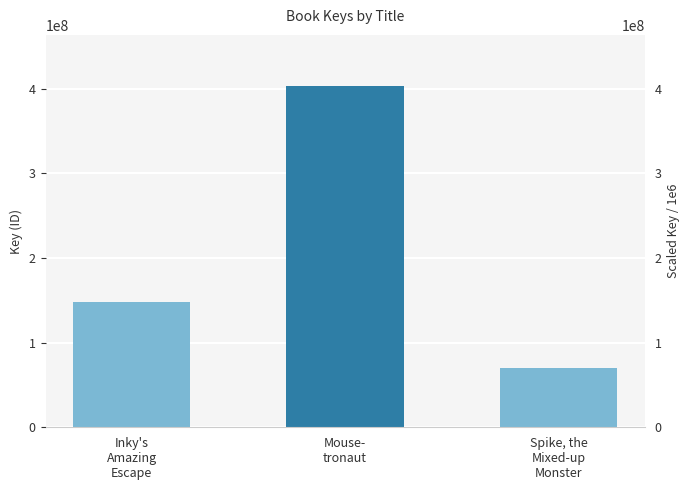

How many data points does each series have?

3